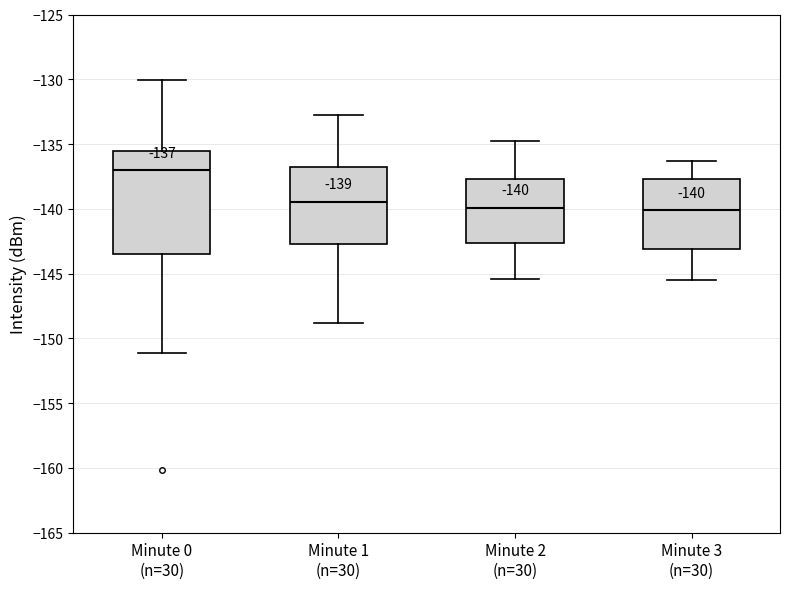

Comparing the boxes themselves (not the whiskers), which one is the tallest?

Minute 0 (n=30)